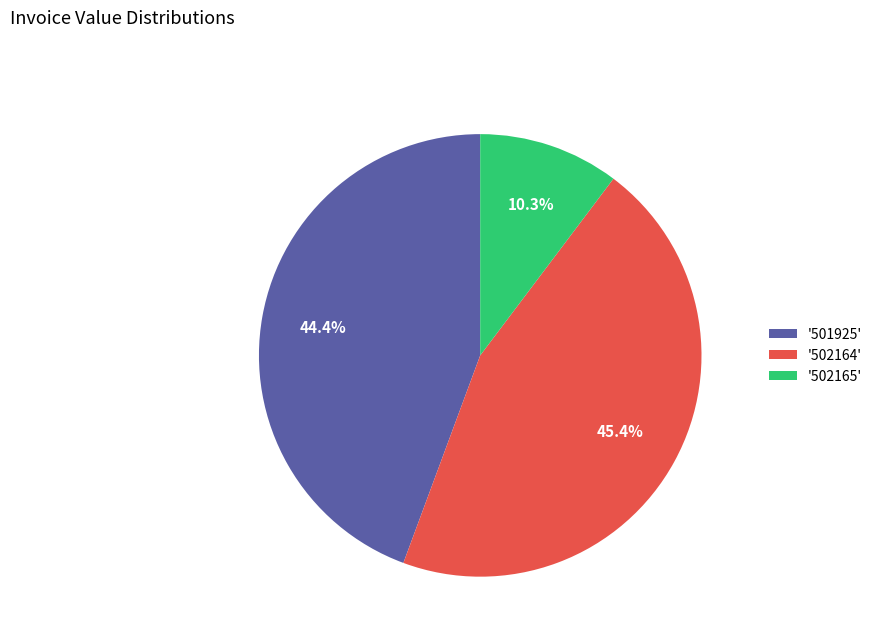

Count the number of slices in the pie.

3